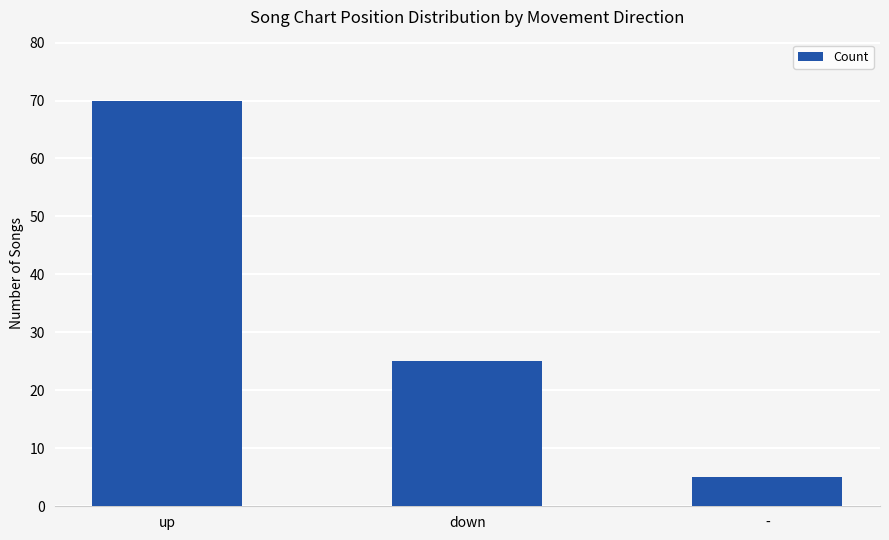

Rank the categories by value from lowest to highest.

-, down, up